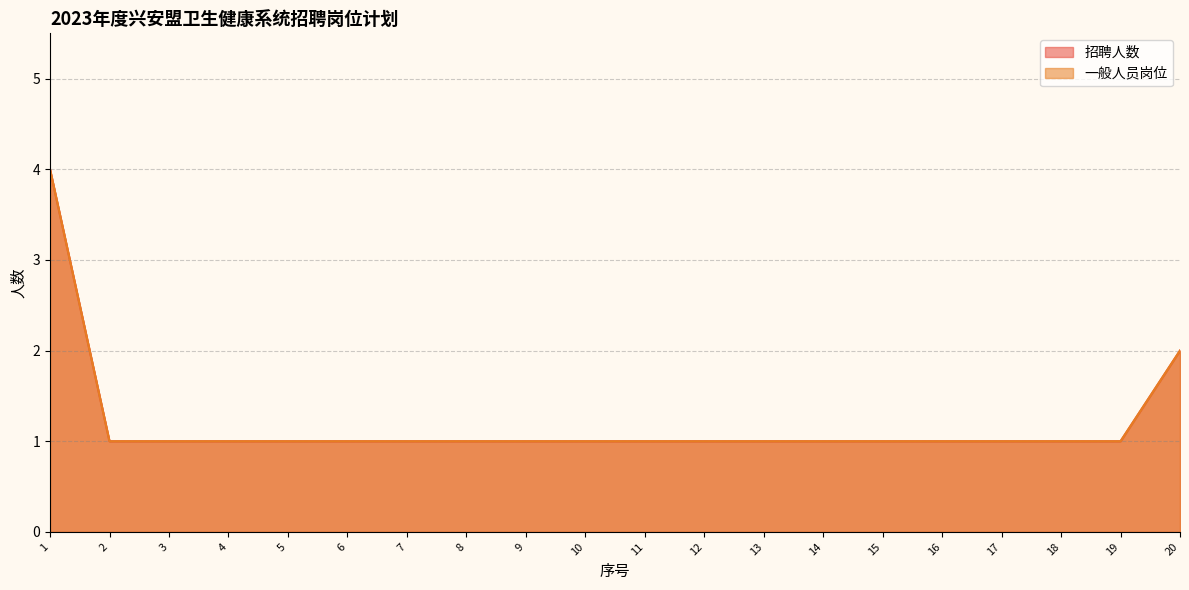

The 招聘人数 series shows 1 at 3. True or false?

False